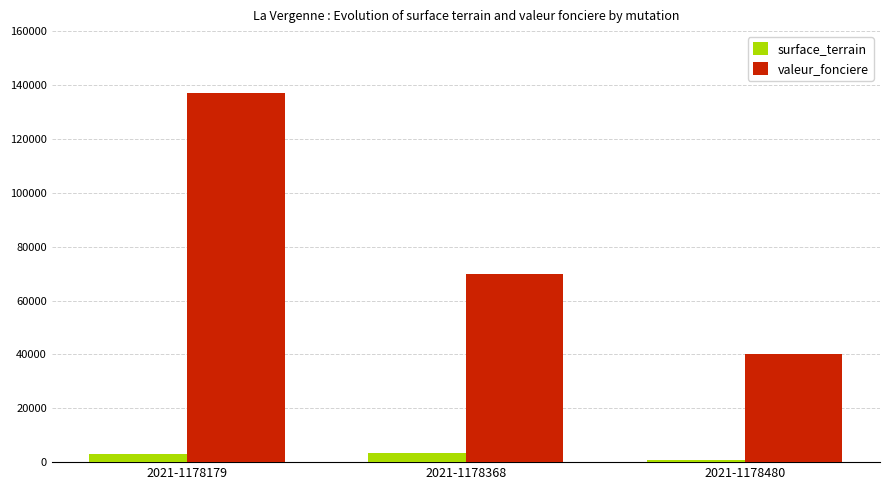

Which category has the highest value across all series?

2021-1178179